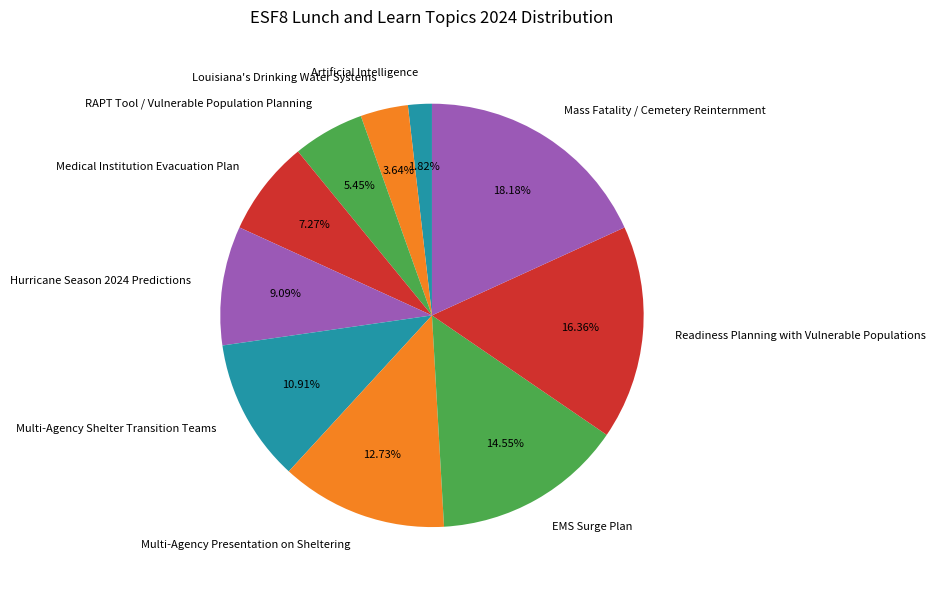

Which slice is the smallest?

Artificial Intelligence